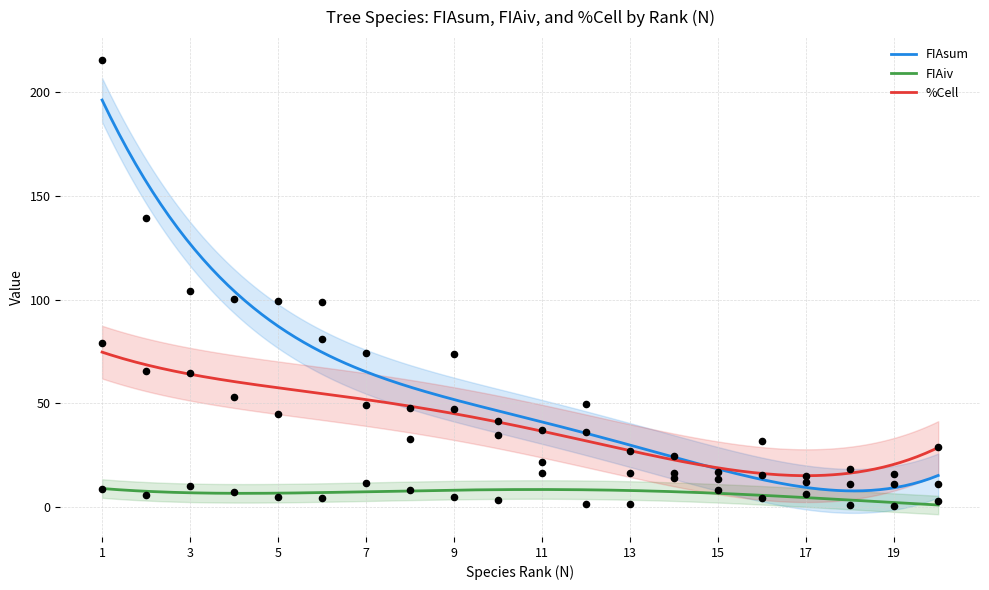

At how many categories does at least one series exceed 201?

1